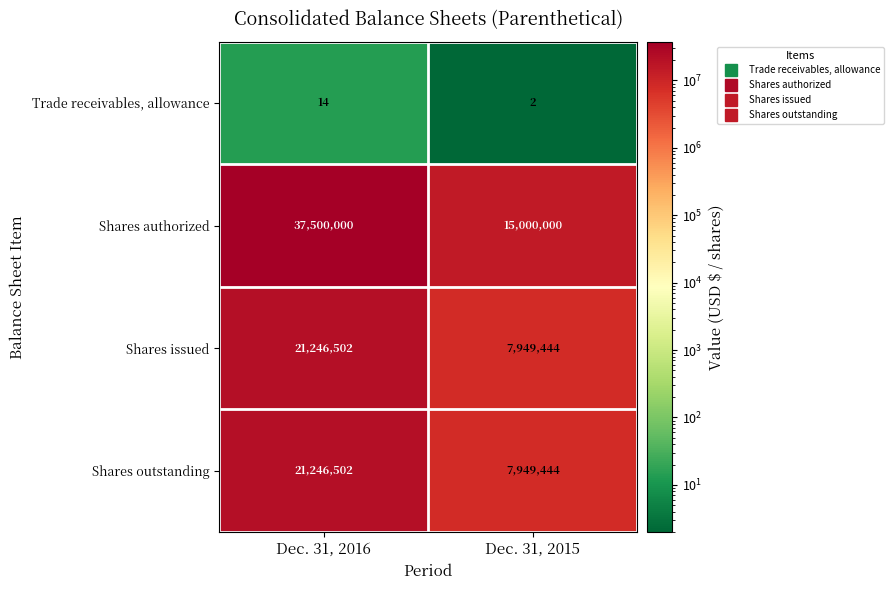

How many categories are shown in the chart?

2